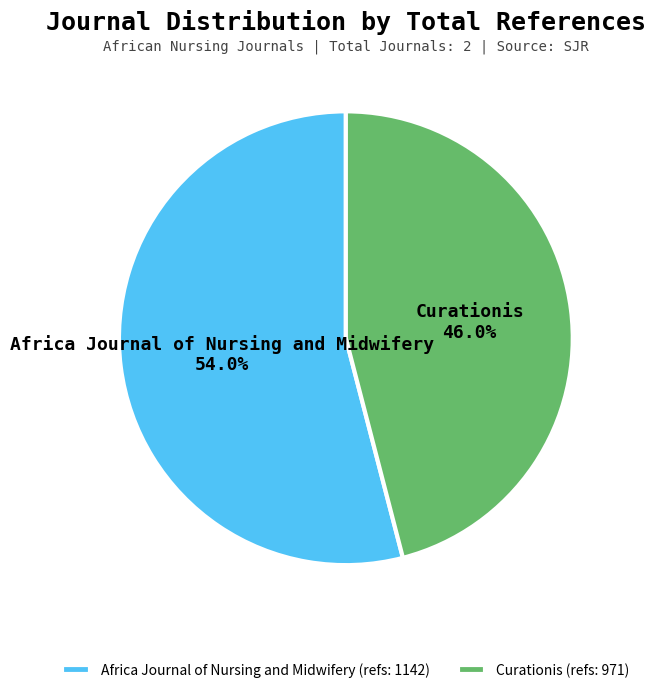

To the nearest percent, what portion does Curationis represent?

46%